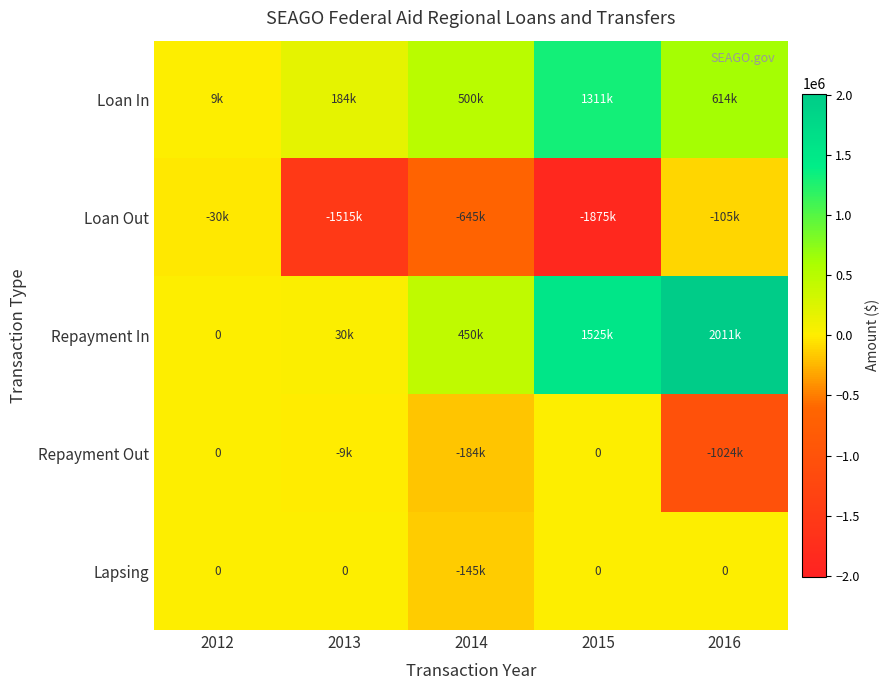

At 2015, list the series in order from smallest to largest.

Loan Out, Repayment Out, Lapsing, Loan In, Repayment In